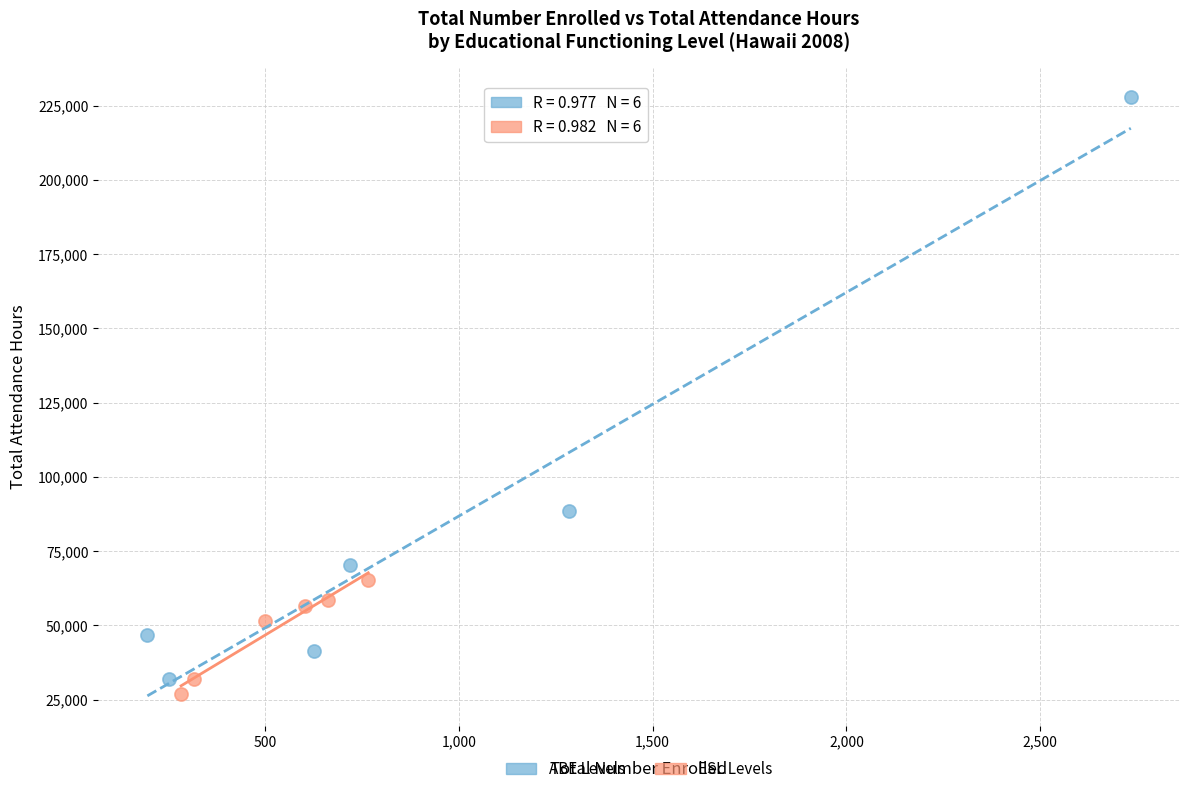

Which series has the widest spread of Y values?

ABE Levels